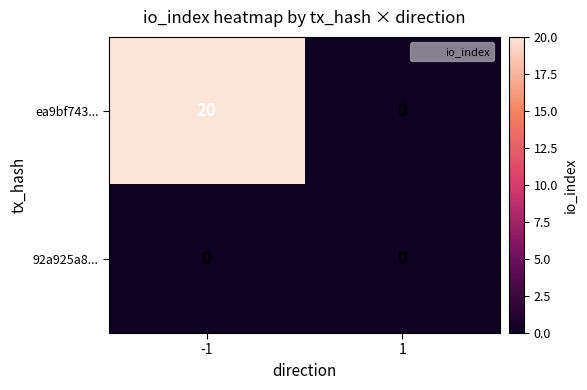

Which series has the largest range (max minus min)?

ea9bf743...